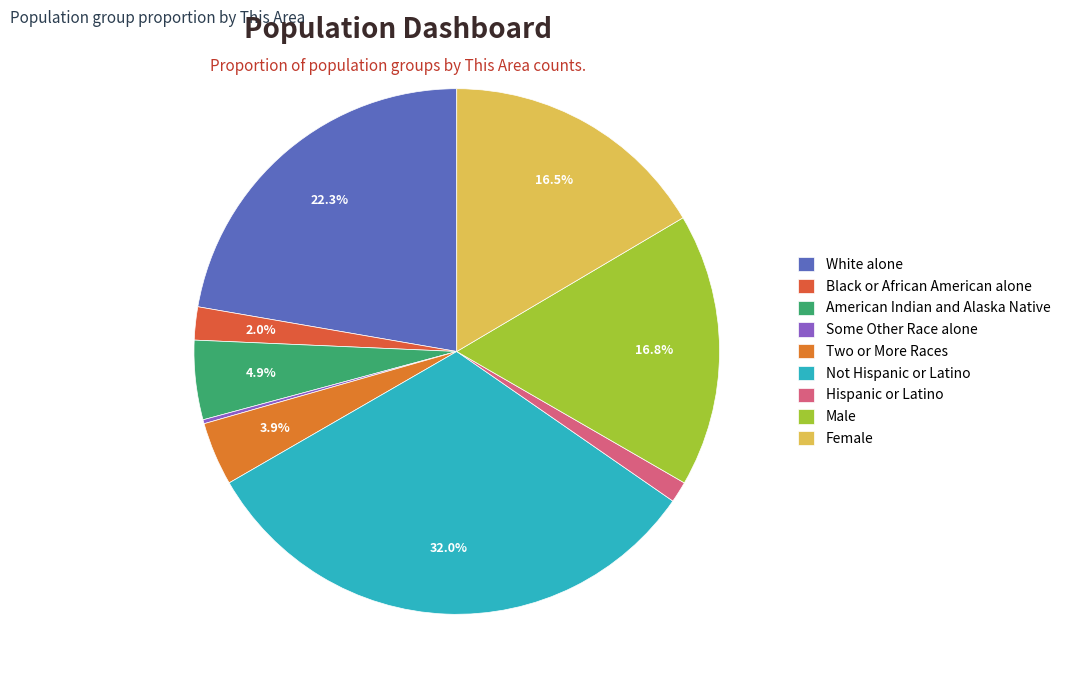

What percentage is the Not Hispanic or Latino slice, to the nearest percent?

32%